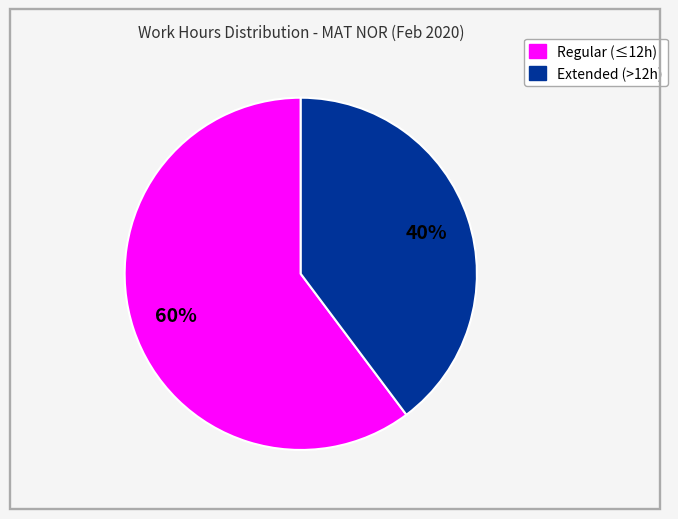

To the nearest percent, what is the average slice percentage?

50%